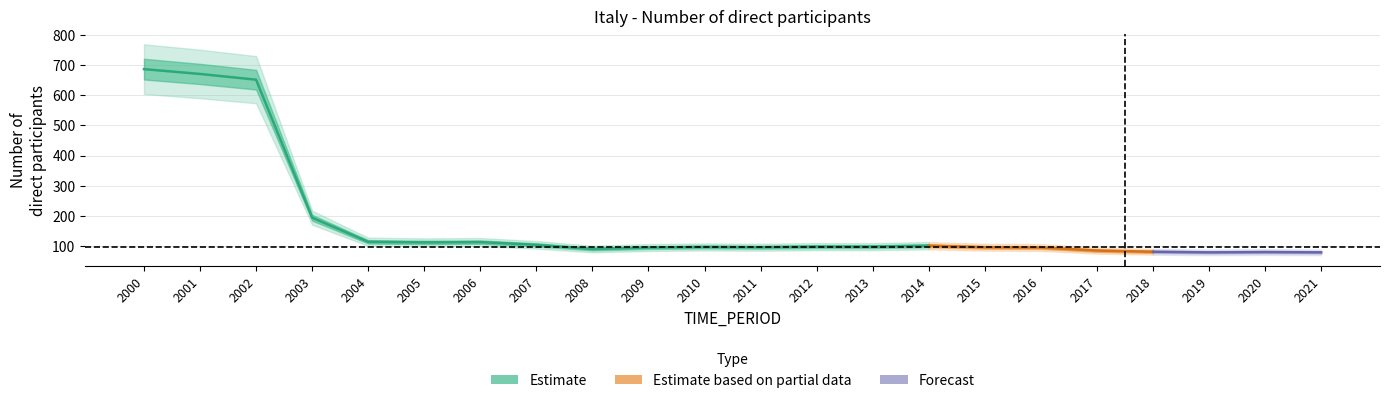

The value at 2015 is 58. True or false?

False